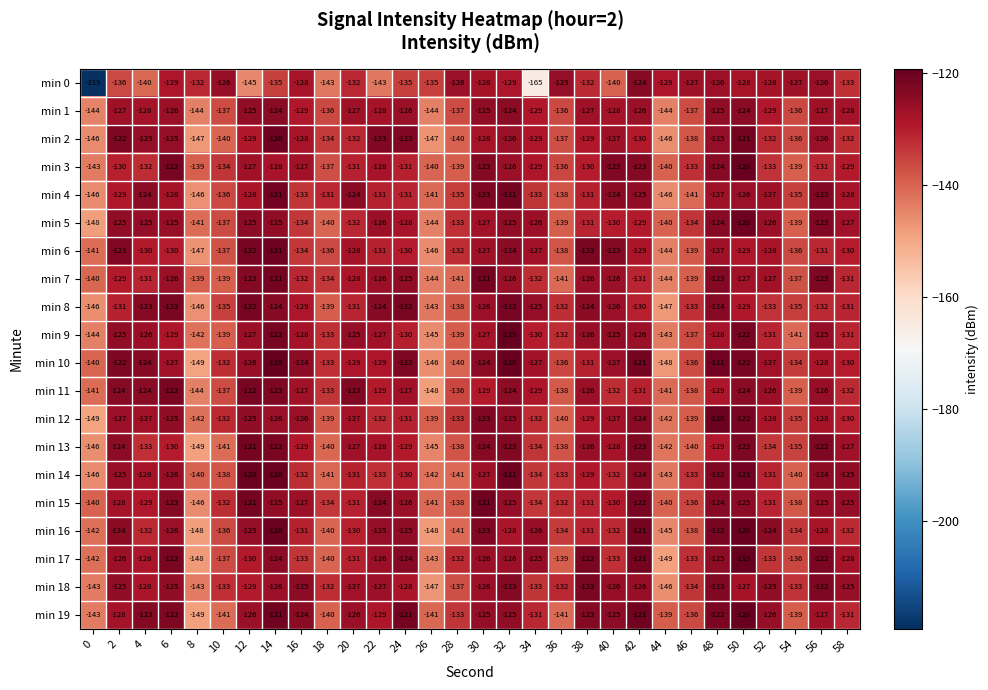

Which series has the largest range (max minus min)?

min 0